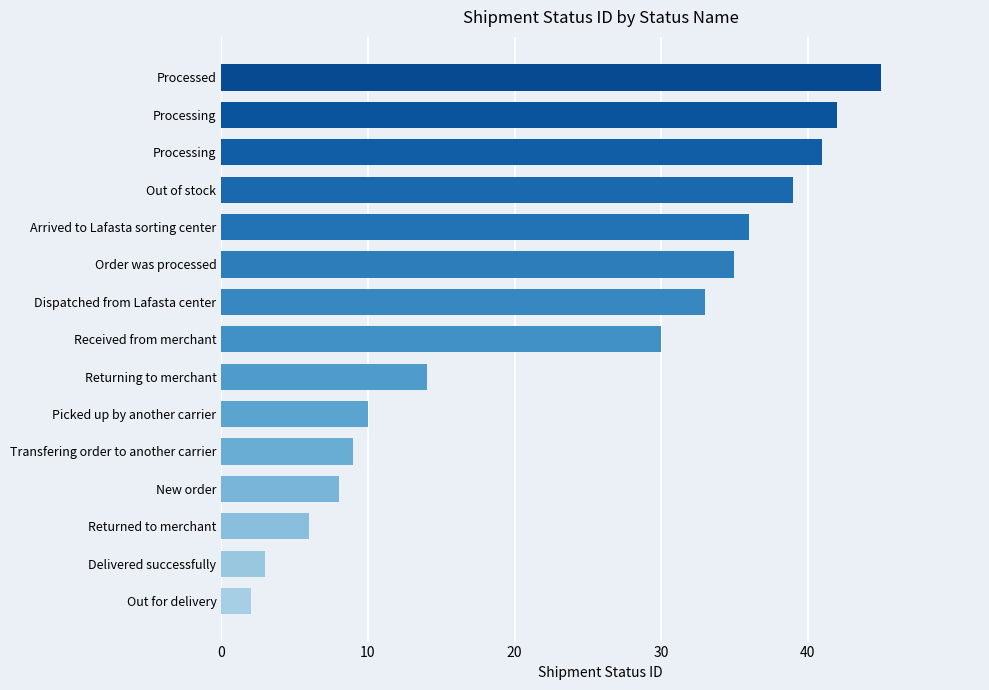

Are the bars grouped side by side (vs. stacked)?

No